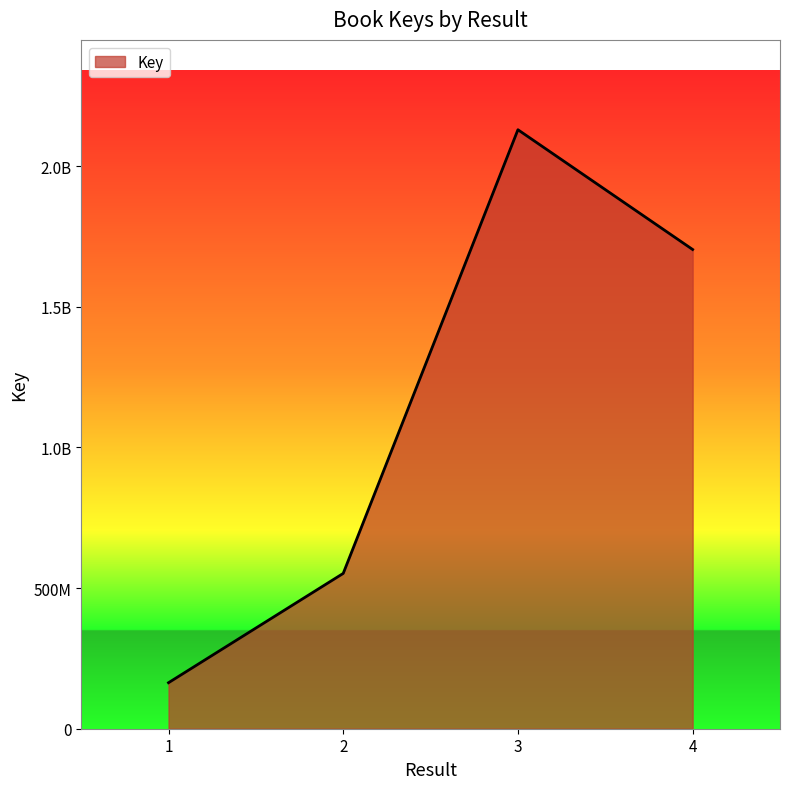

True or false: there are more than 2 points higher than both neighbors.

False